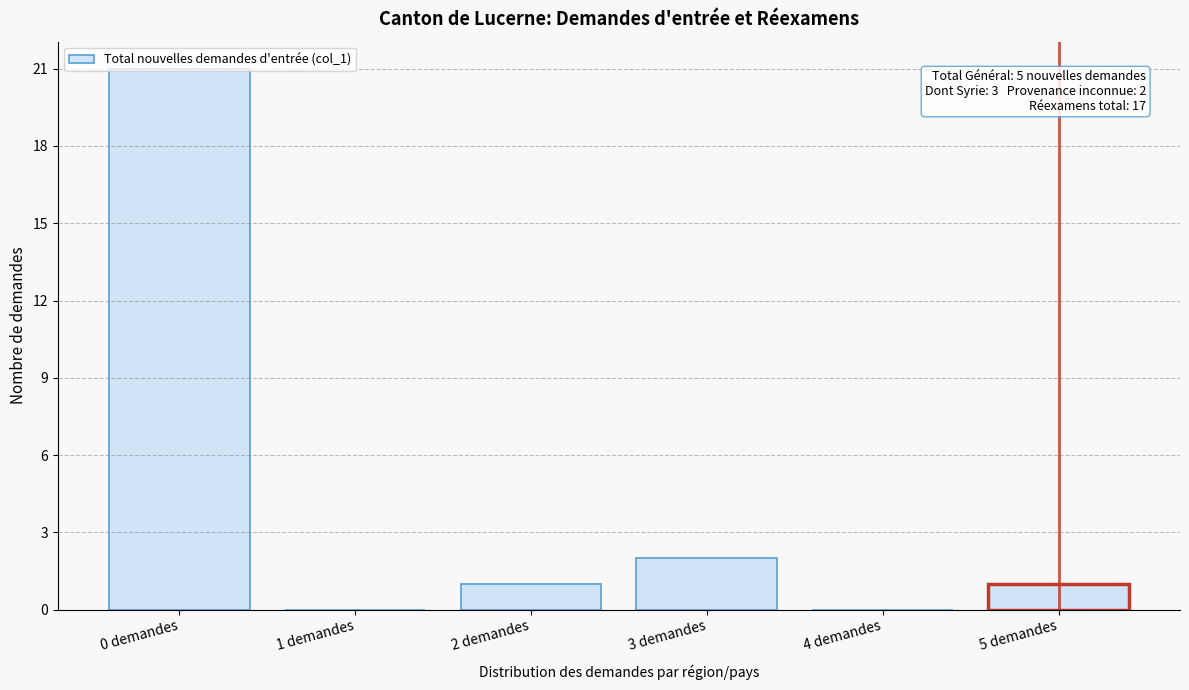

Over which range of the x-axis is the bar tallest?

-0.5 to 0.5